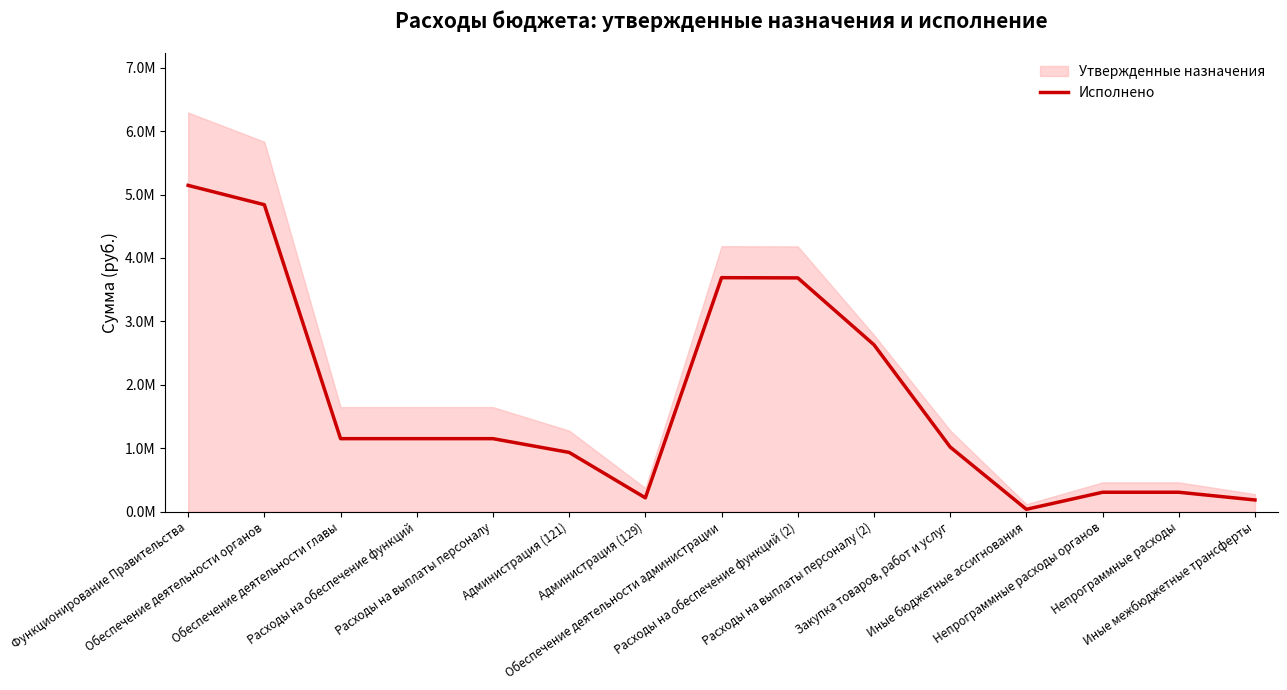

The value at Обеспечение деятельности администрации is 3688902.8. True or false?

True